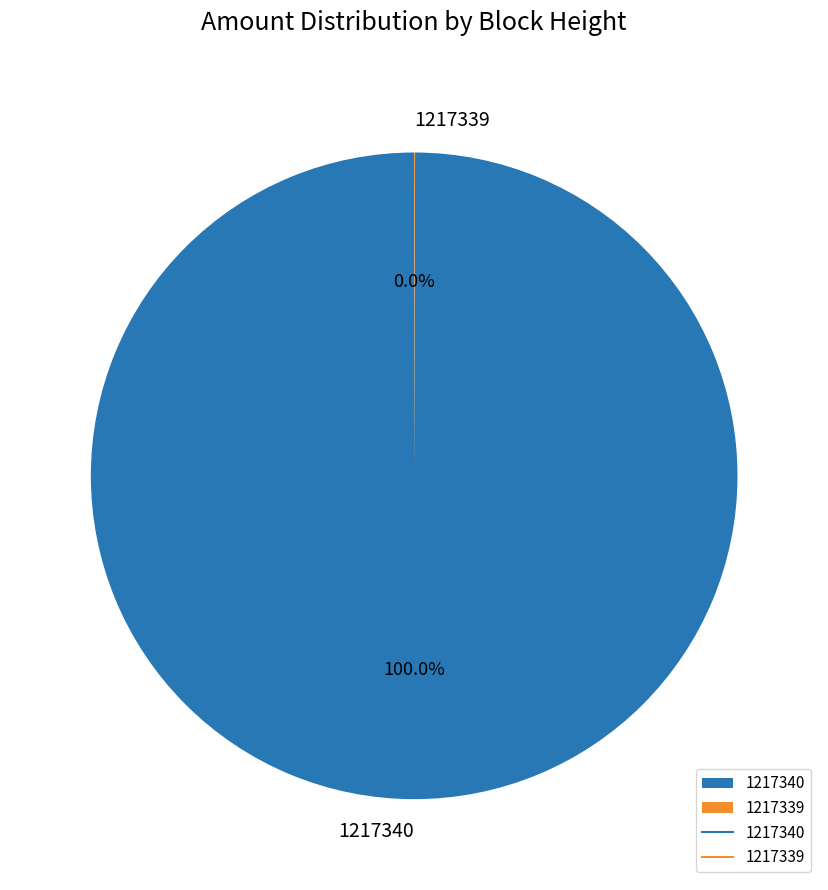

Which slice represents more than half of the pie?

1217340